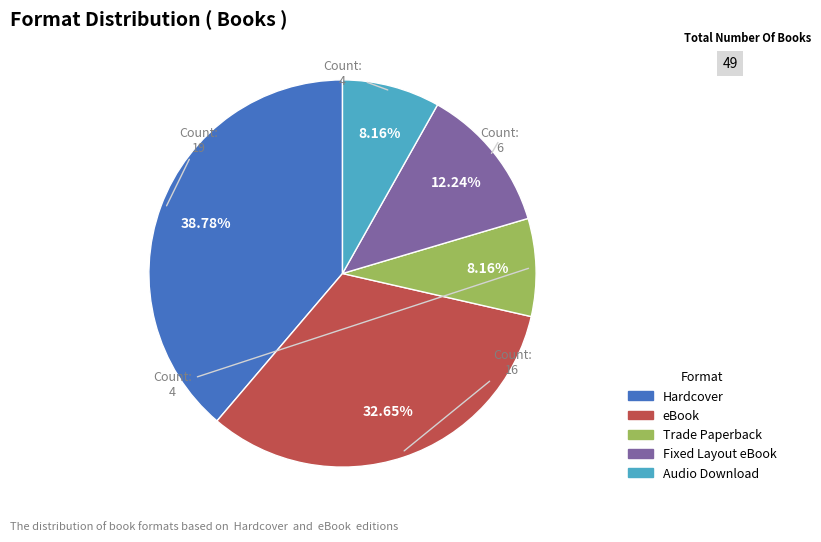

Which has a higher value, eBook or Hardcover?

Hardcover